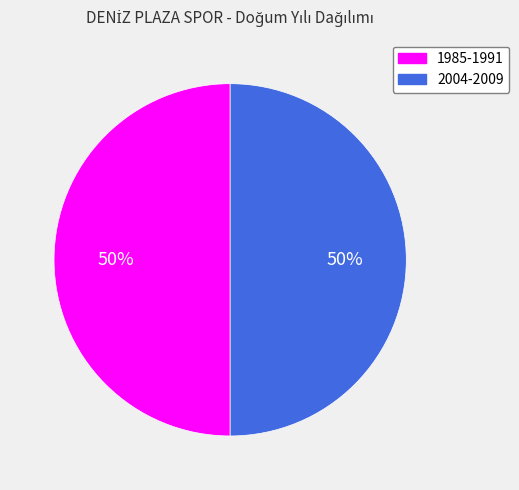

What is the ratio of the value at 2004-2009 to the value at 1985-1991?

1.0